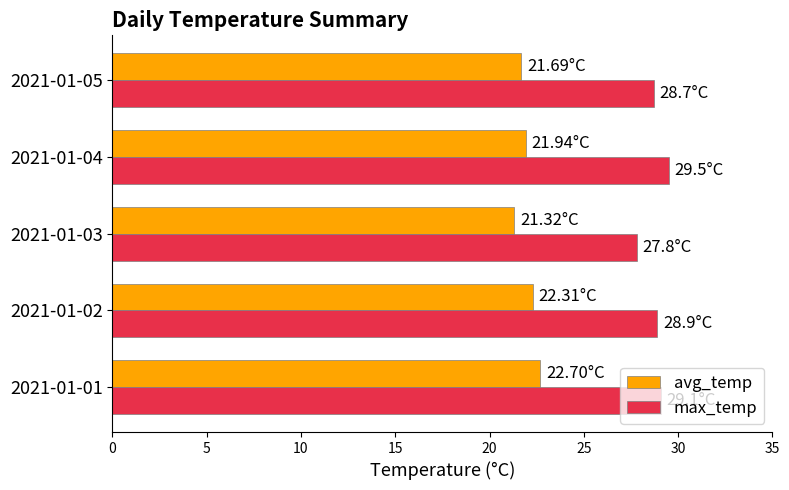

Which label corresponds to the largest value in the chart?

2021-01-04